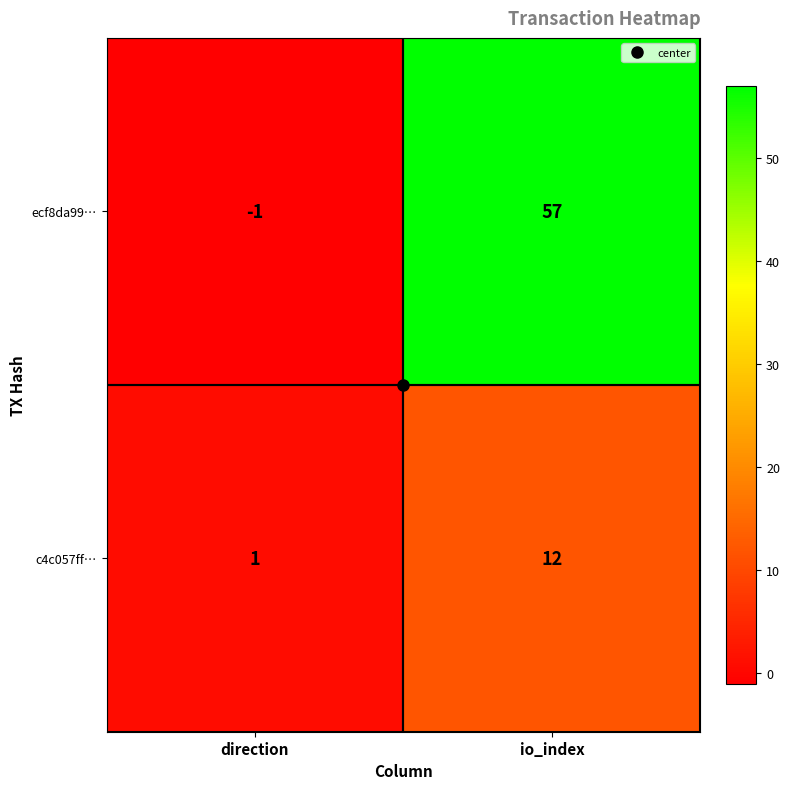

What is the sum of the c4c057ff… values at direction and io_index?

13